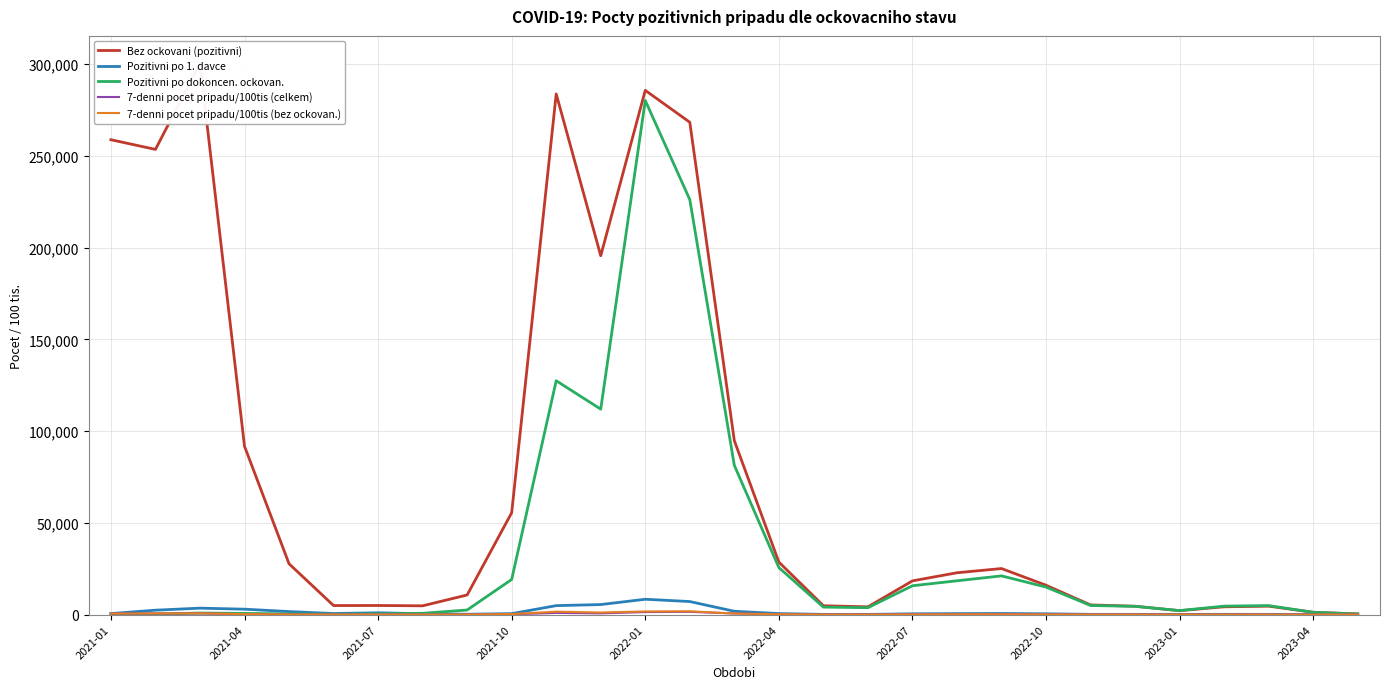

How many interior local valleys does the Pozitivni po 1. davce series have?

4